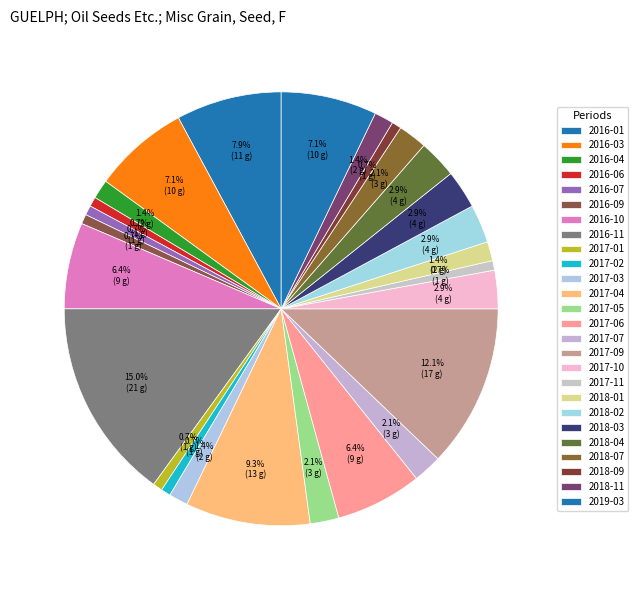

Which category has the biggest portion of the pie?

2016-11